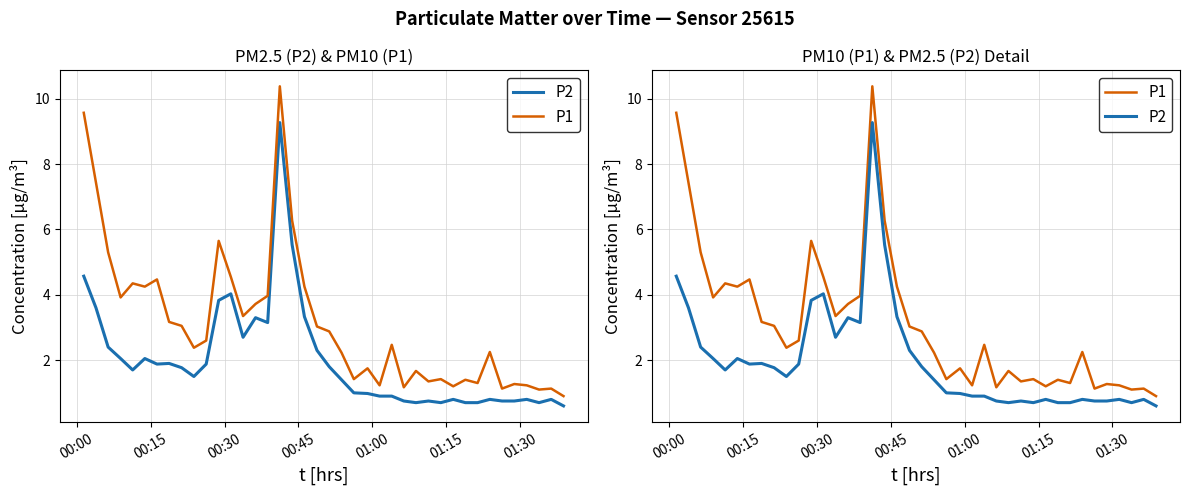

Reading left to right, transcribe all the data shown in this chart.

P2: 4.6	3.6	2.4	2.0	1.7	2.0	1.9	1.9	1.8	1.5	1.9	3.8	4.0	2.7	3.3	3.1	9.3	5.5	3.3	2.3	1.8	1.4	1.0	1.0	0.9	0.9	0.8	0.7	0.8	0.7	0.8	0.7	0.7	0.8	0.8	0.8	0.8	0.7	0.8	0.6
P1: 9.6	7.4	5.3	3.9	4.3	4.2	4.5	3.2	3.0	2.4	2.6	5.7	4.5	3.4	3.7	4.0	10.4	6.3	4.2	3.0	2.9	2.2	1.4	1.8	1.2	2.5	1.2	1.7	1.4	1.4	1.2	1.4	1.3	2.2	1.1	1.3	1.2	1.1	1.1	0.9